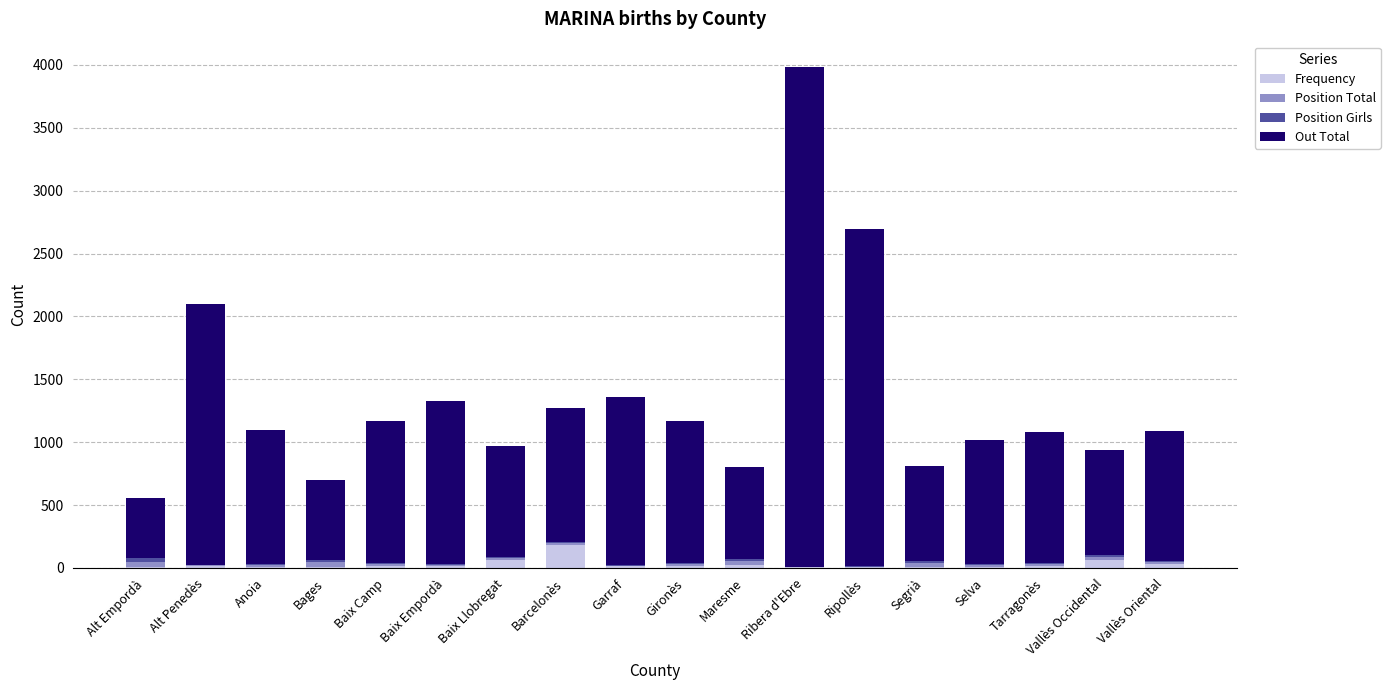

Count the number of data series in this chart.

4